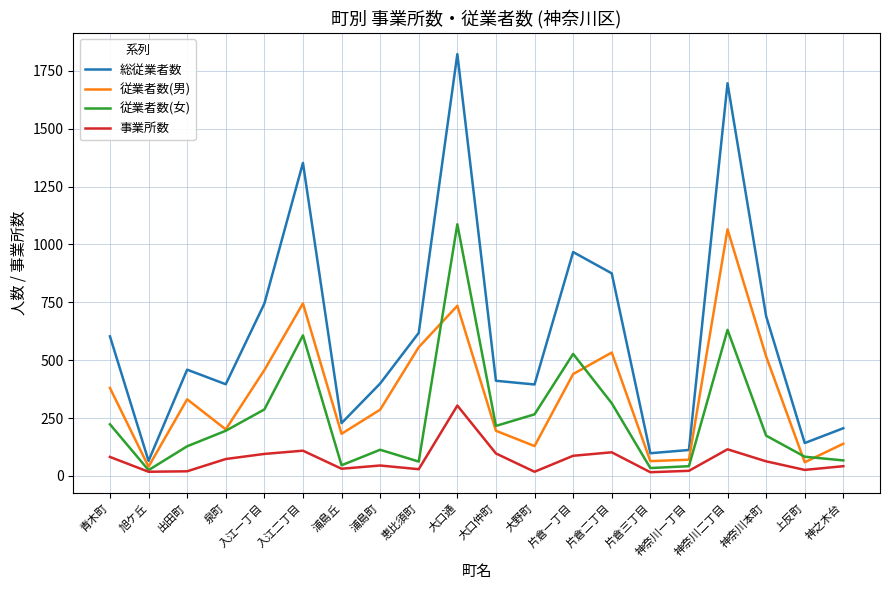

Which series ends up on top after the final intersection of 従業者数(女) and 従業者数(男)?

従業者数(男)